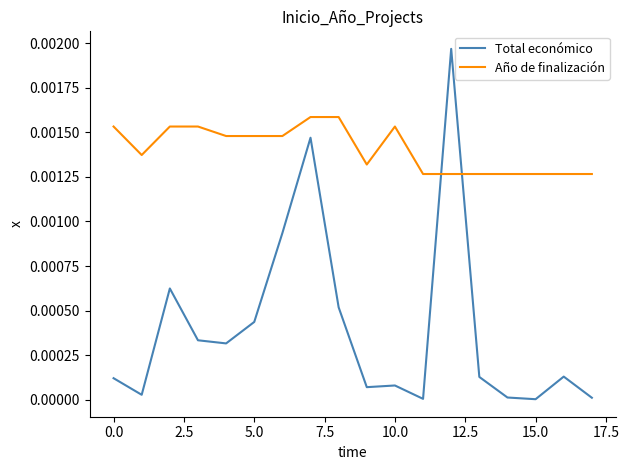

Which series has the largest range (max minus min)?

Total económico